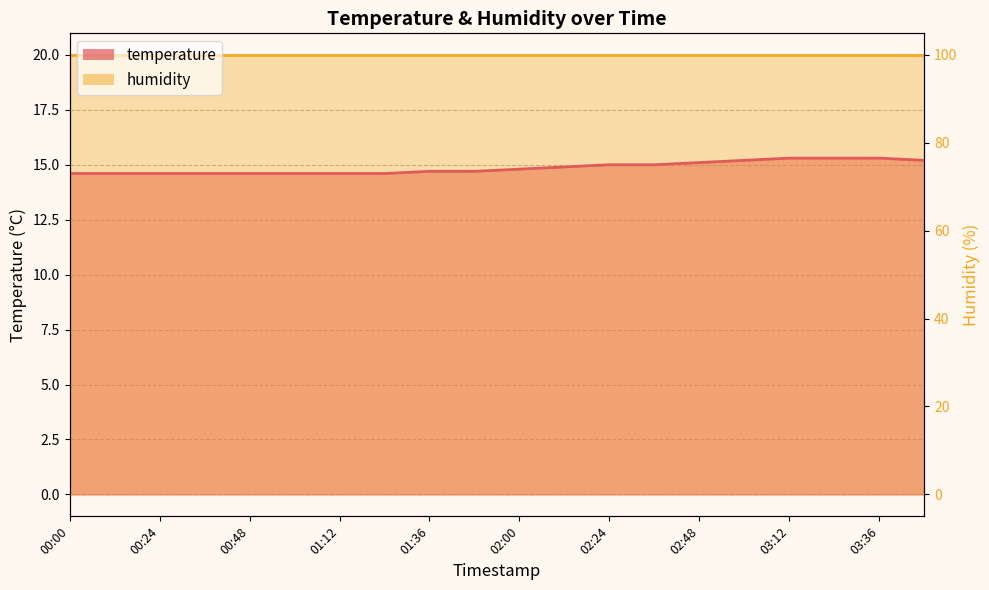

What is the label of the 17th point from the right?

00:36